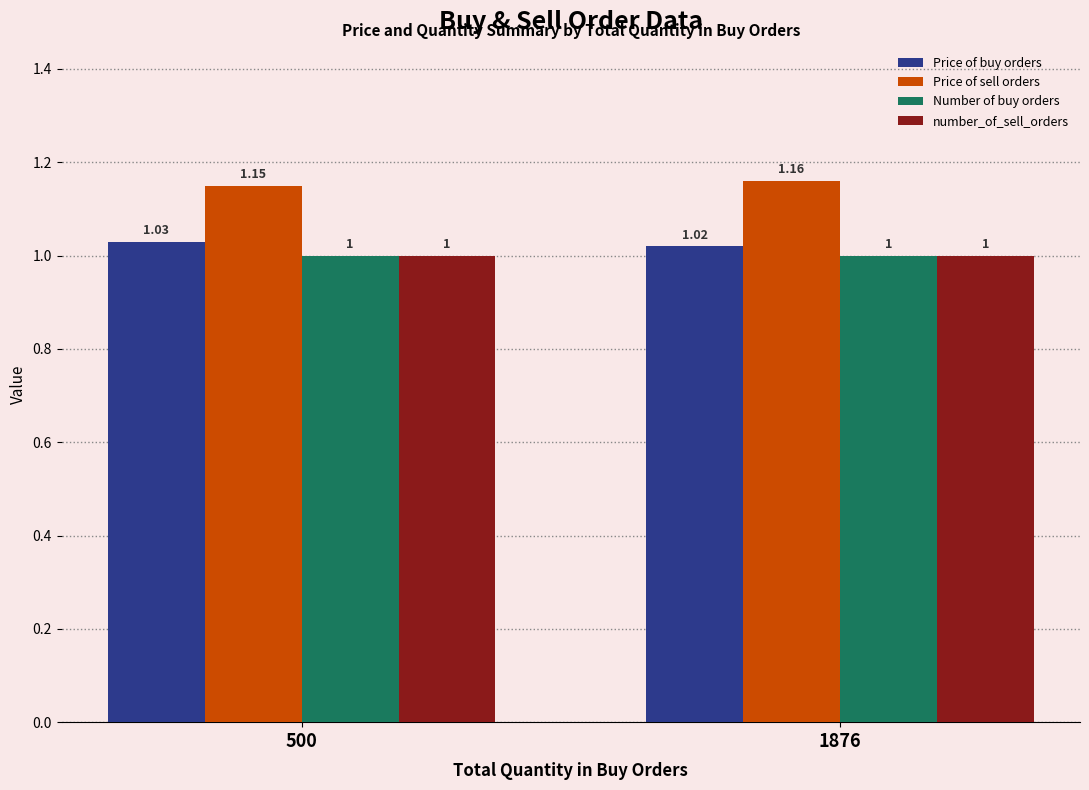

What is the average value of the Number of buy orders series?

1.0